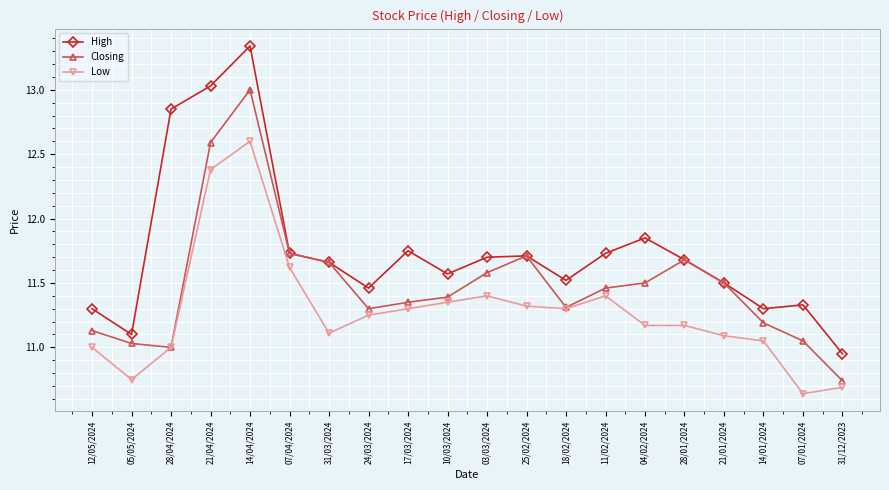

True or false: Low and High intersect in this chart.

False